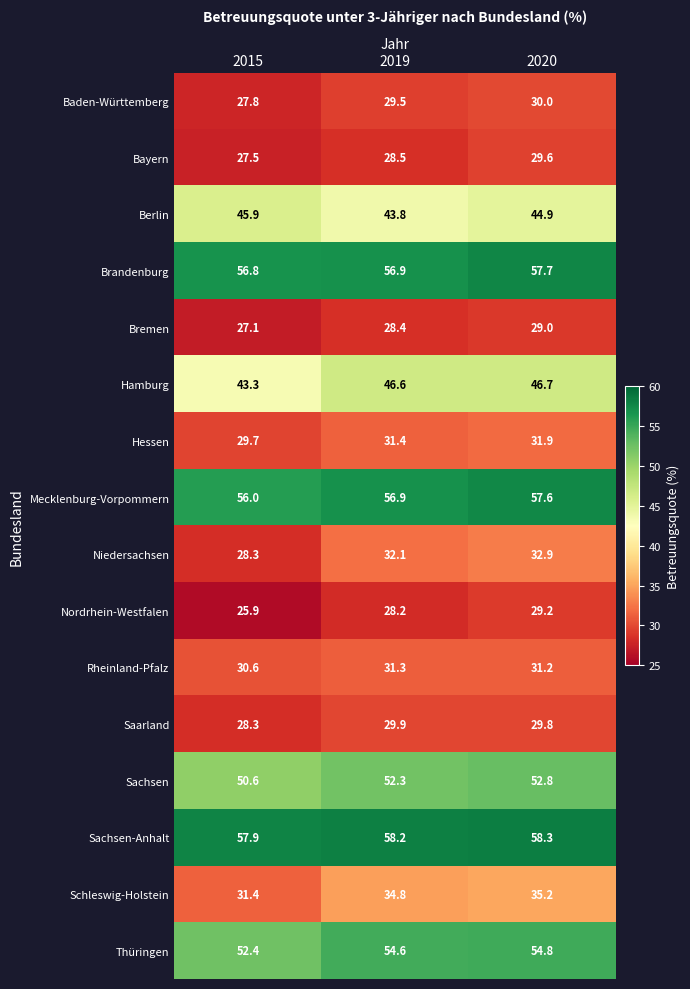

True or false: Saarland has a value of 29.8 at 2020.

True